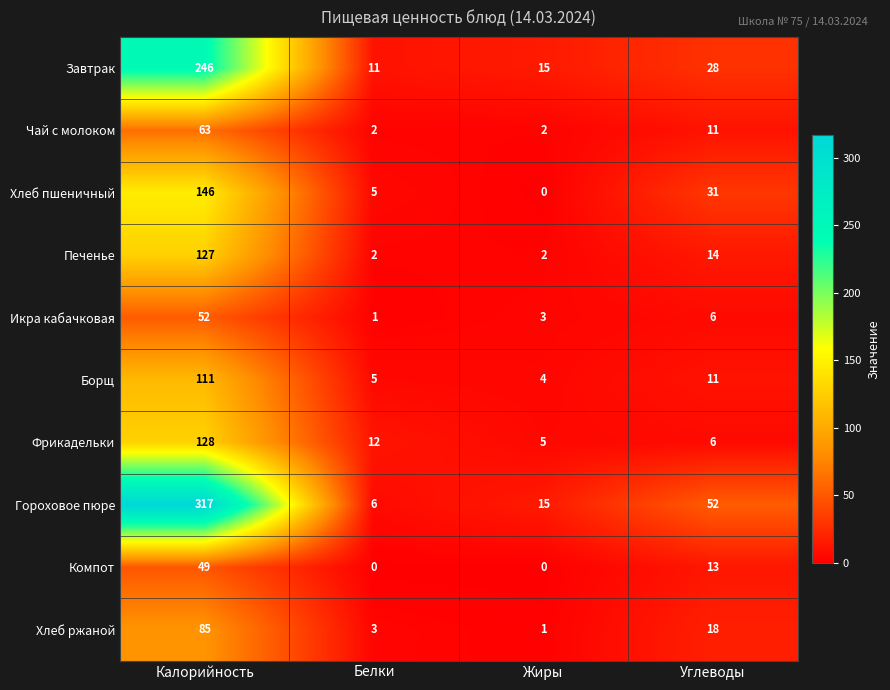

Which series has the largest range (max minus min)?

Гороховое пюре